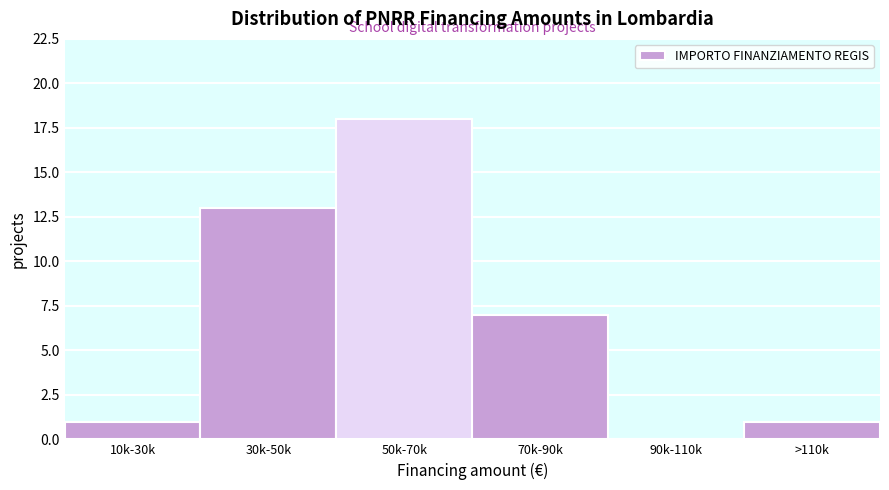

Reading left to right, list all the values displayed in this chart.

10k-30k=1	30k-50k=13	50k-70k=18	70k-90k=7	90k-110k=0	>110k=1